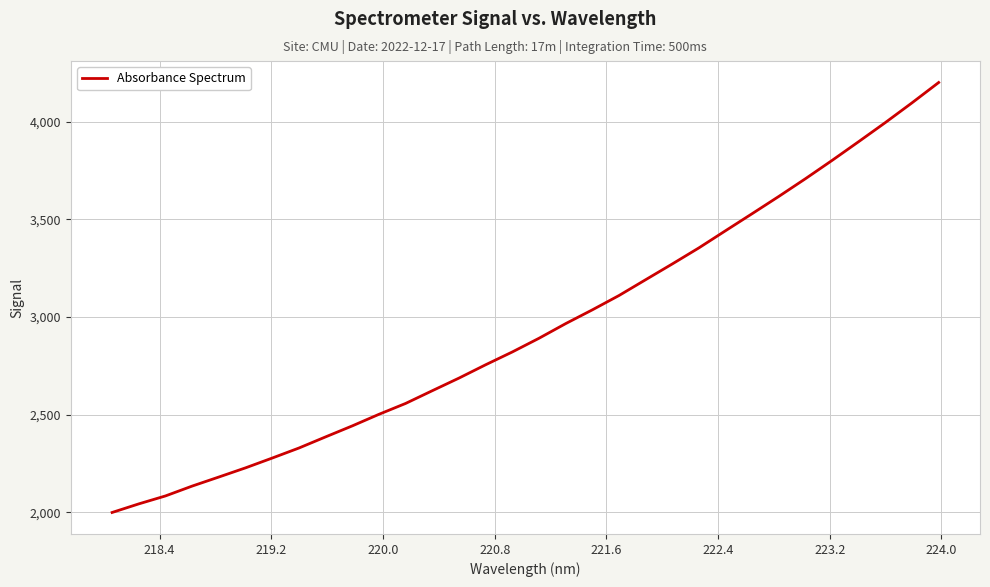

What is the minimum value shown in the chart?

1999.6